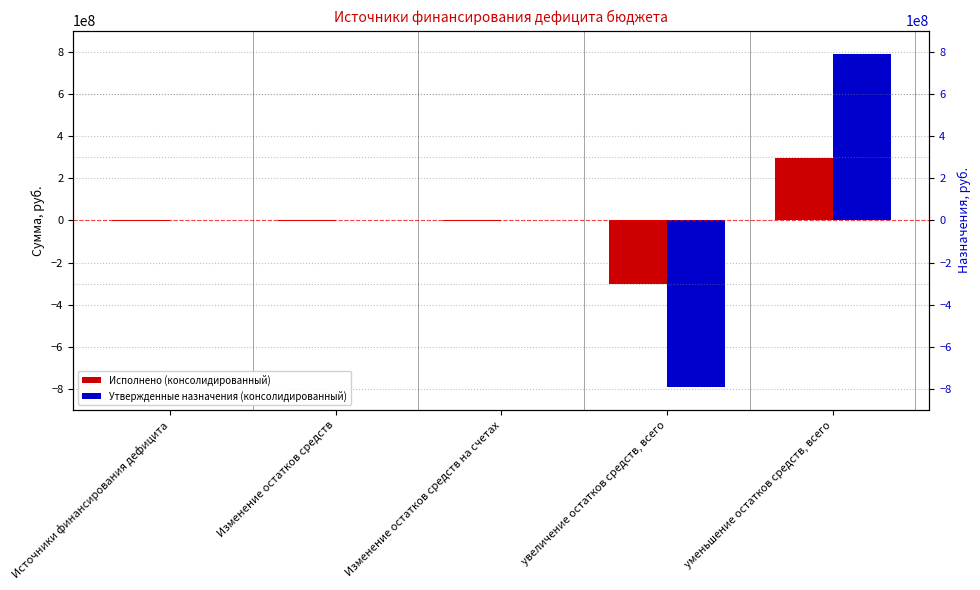

How many bars are there in total?

10